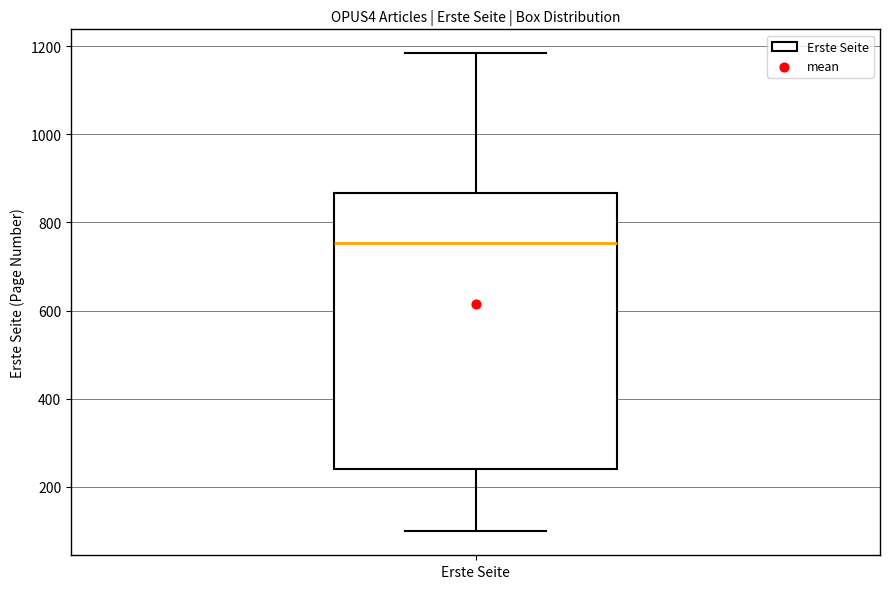

Transcribe this box plot: give where the median line is, the range the box spans, and where the two whiskers end, as read against the y-axis. The values are not printed on the chart, so give them approximately, as read against the axis.

median 760, box 240 to 860, whiskers 100 to 1180